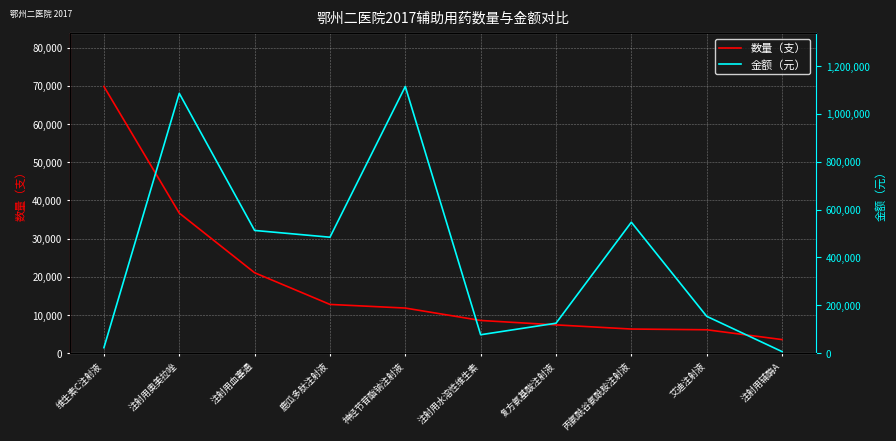

What are all the series names shown in the legend?

数量（支）, 金额（元）